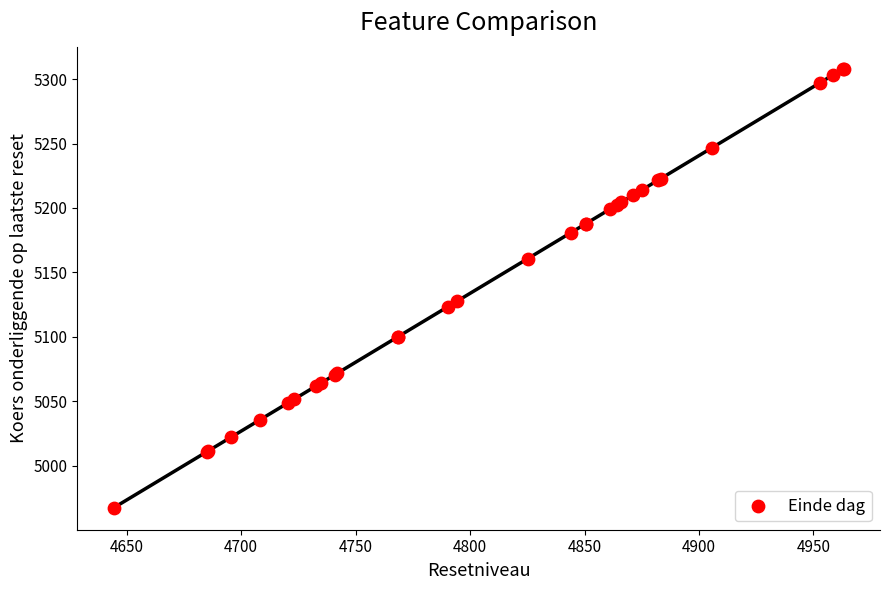

What Y value in the scatter plot is closest to 5137?

5127.8